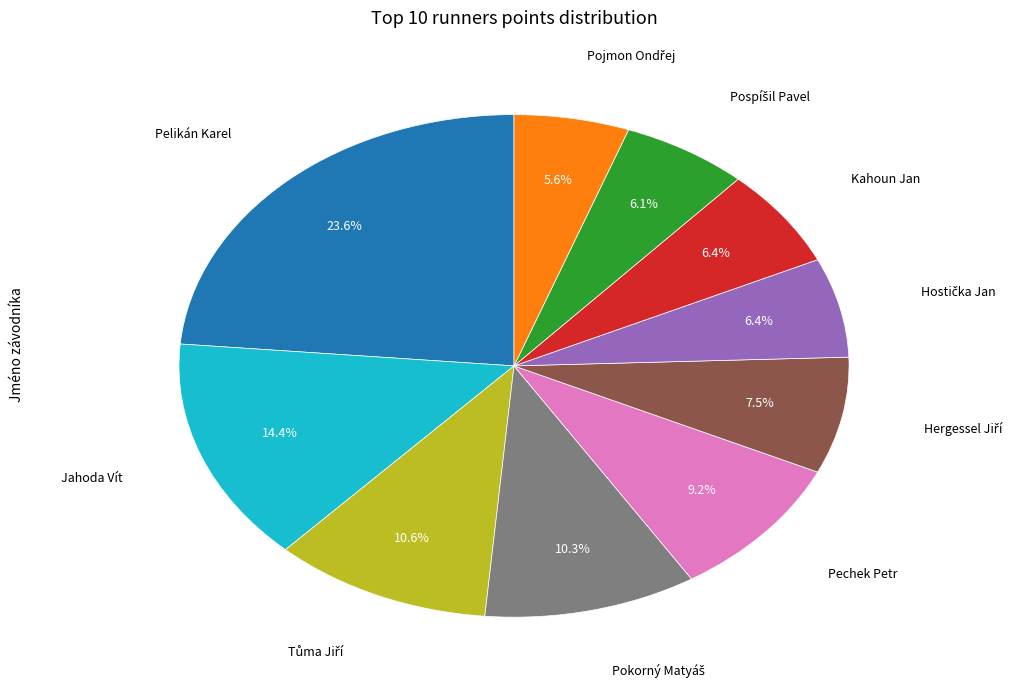

Is there a majority slice in this chart?

No